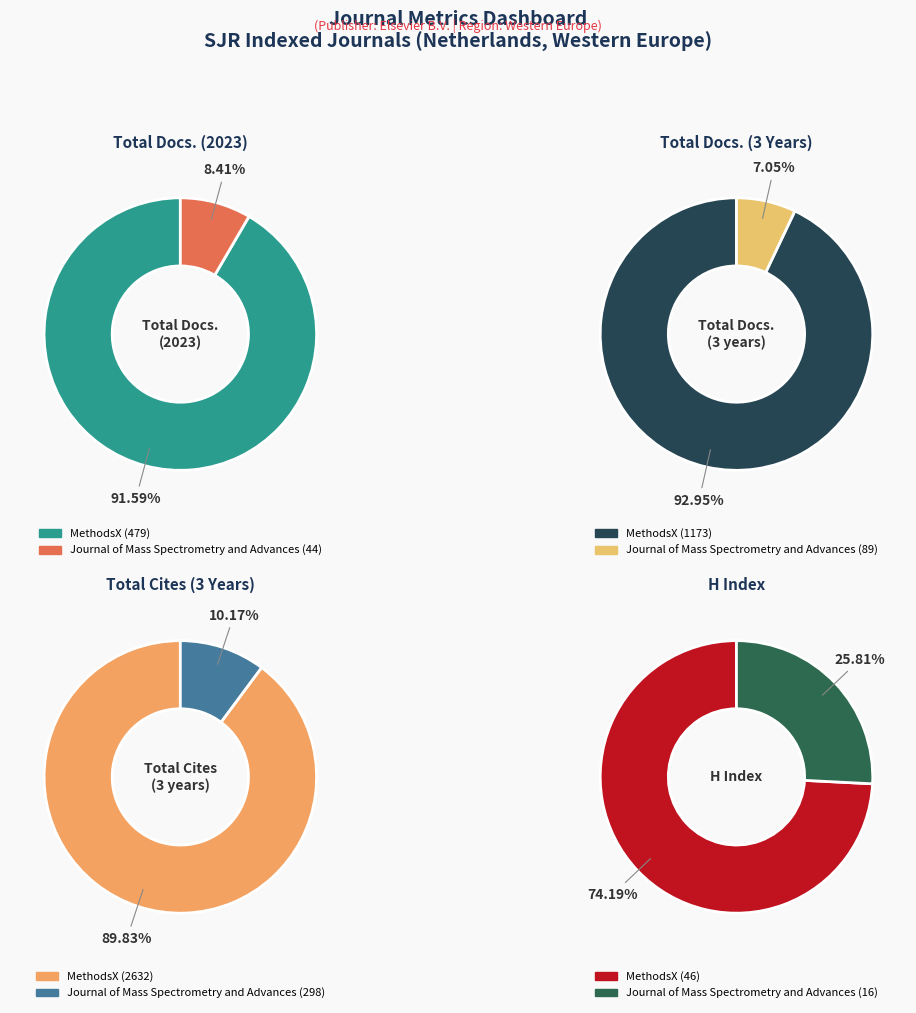

Which has a higher value, MethodsX or Journal of Mass Spectrometry and Advances?

MethodsX